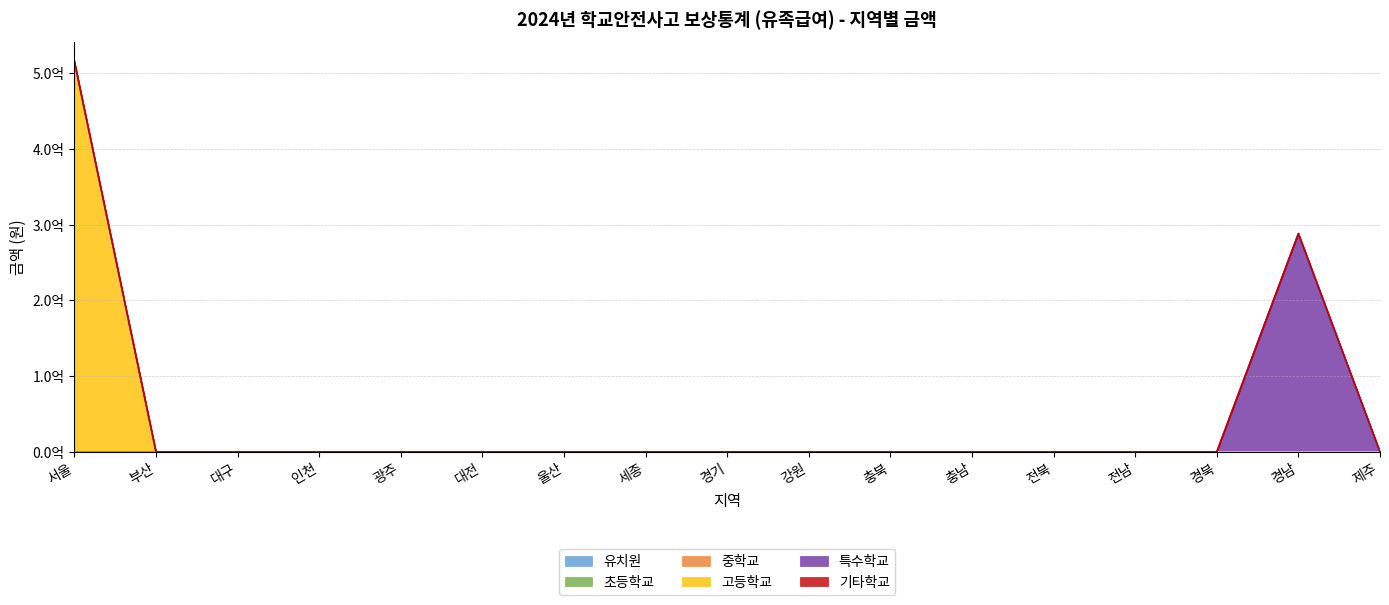

Is the value of 중학교 at 인천 greater than the value of 유치원 at 경남?

No